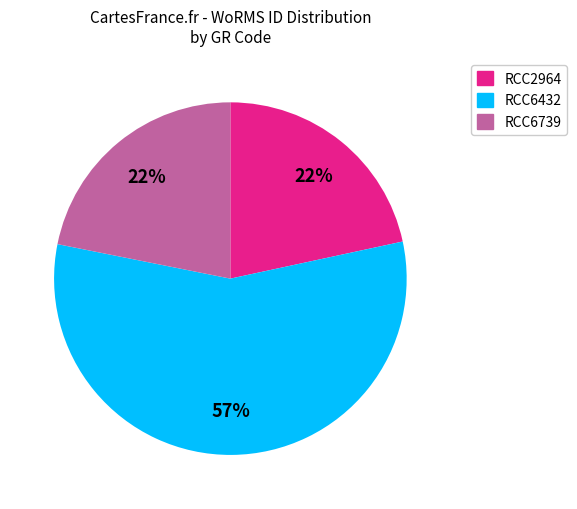

Is the sum of RCC6432 and RCC2964 greater than half?

Yes